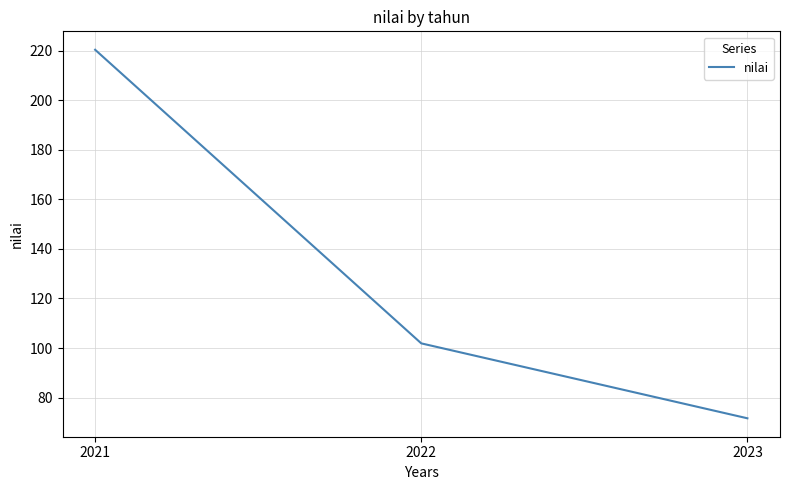

What is the sum of the values at 2021 and 2023?

292.0